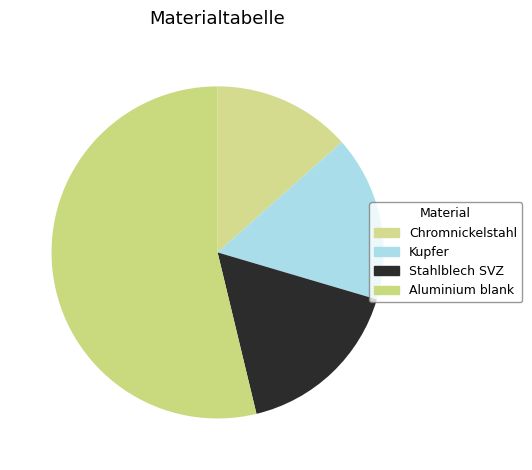

True or false: Stahlblech SVZ accounts for 3% of the total.

False